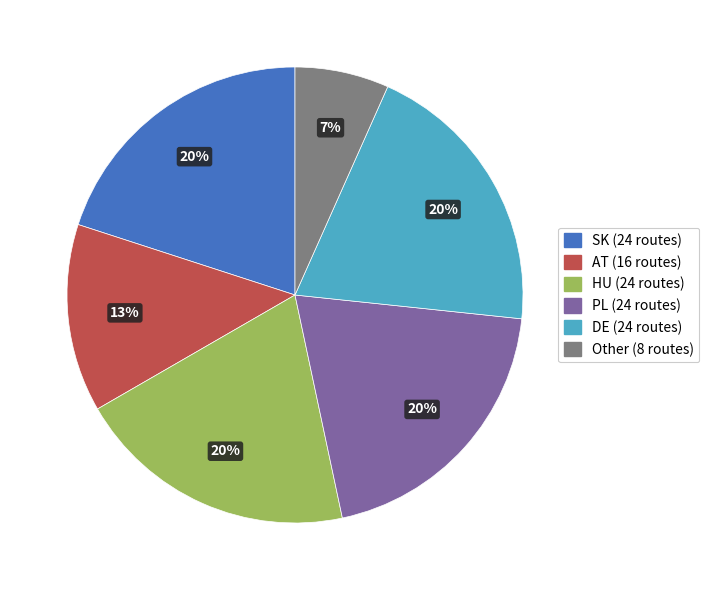

To the nearest percent, what is the average slice percentage?

17%